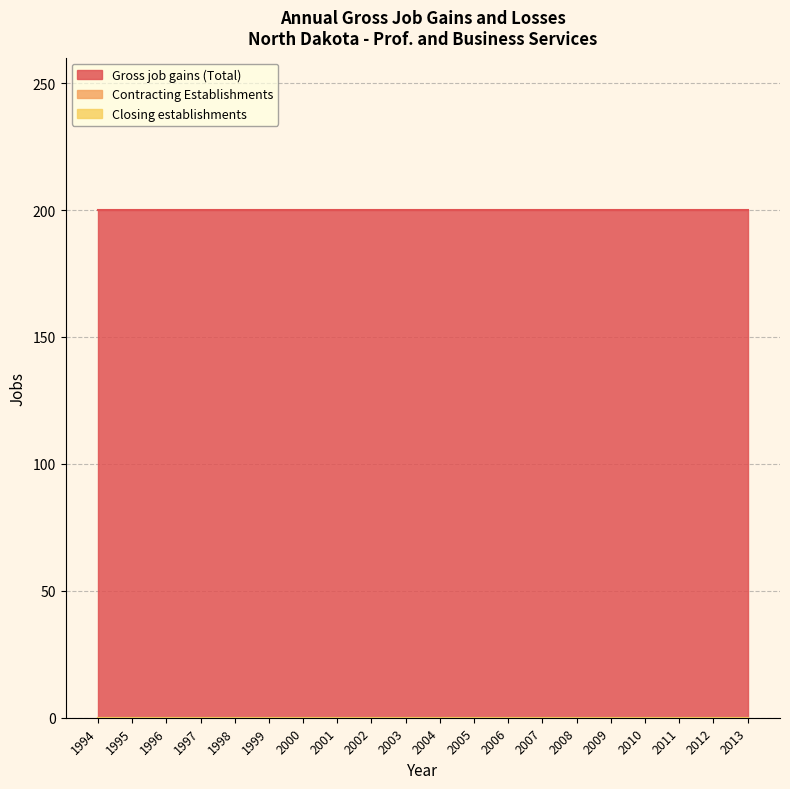

At which category is the sum across all series the highest?

1994